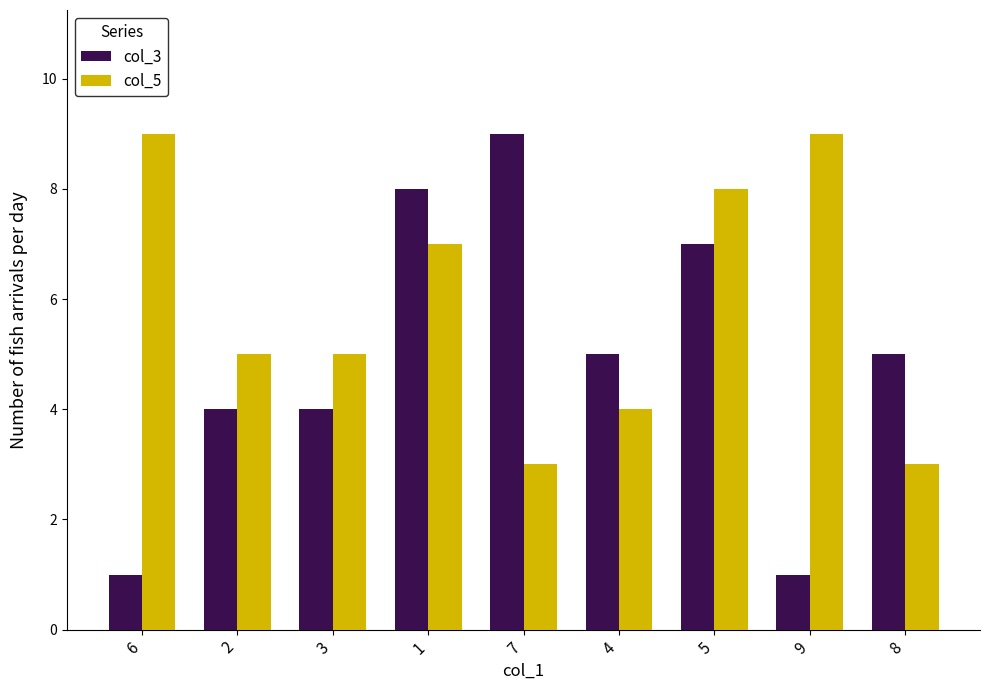

Which series has the largest total across all categories?

col_5